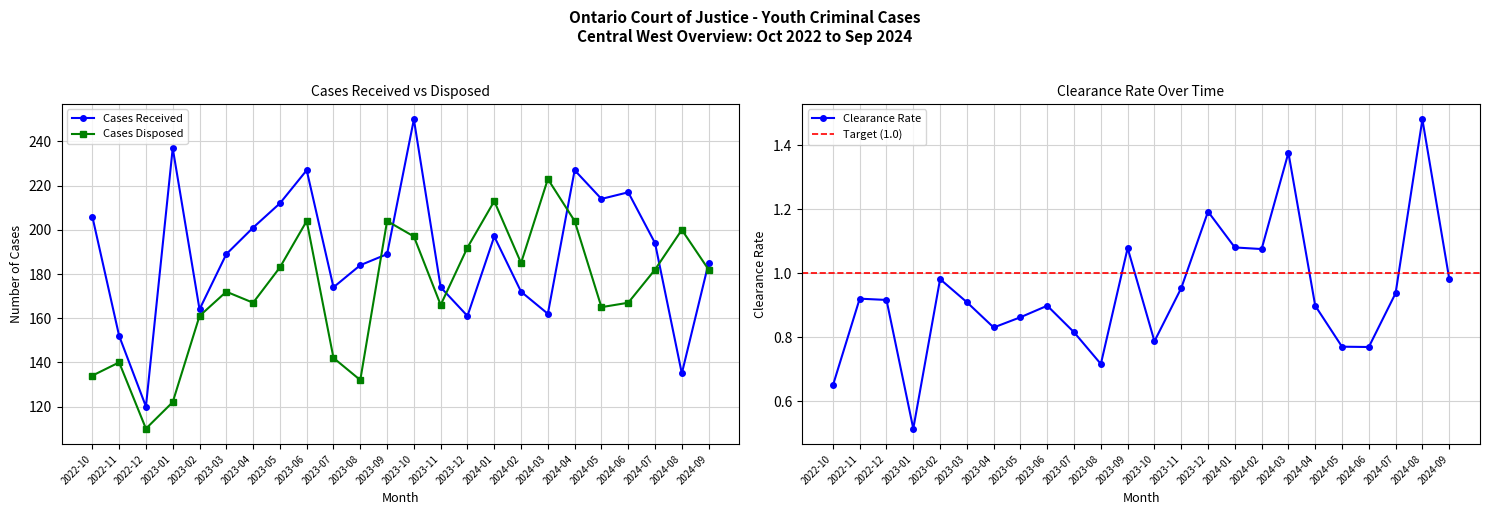

What is the lowest value of the Cases Disposed series?

110